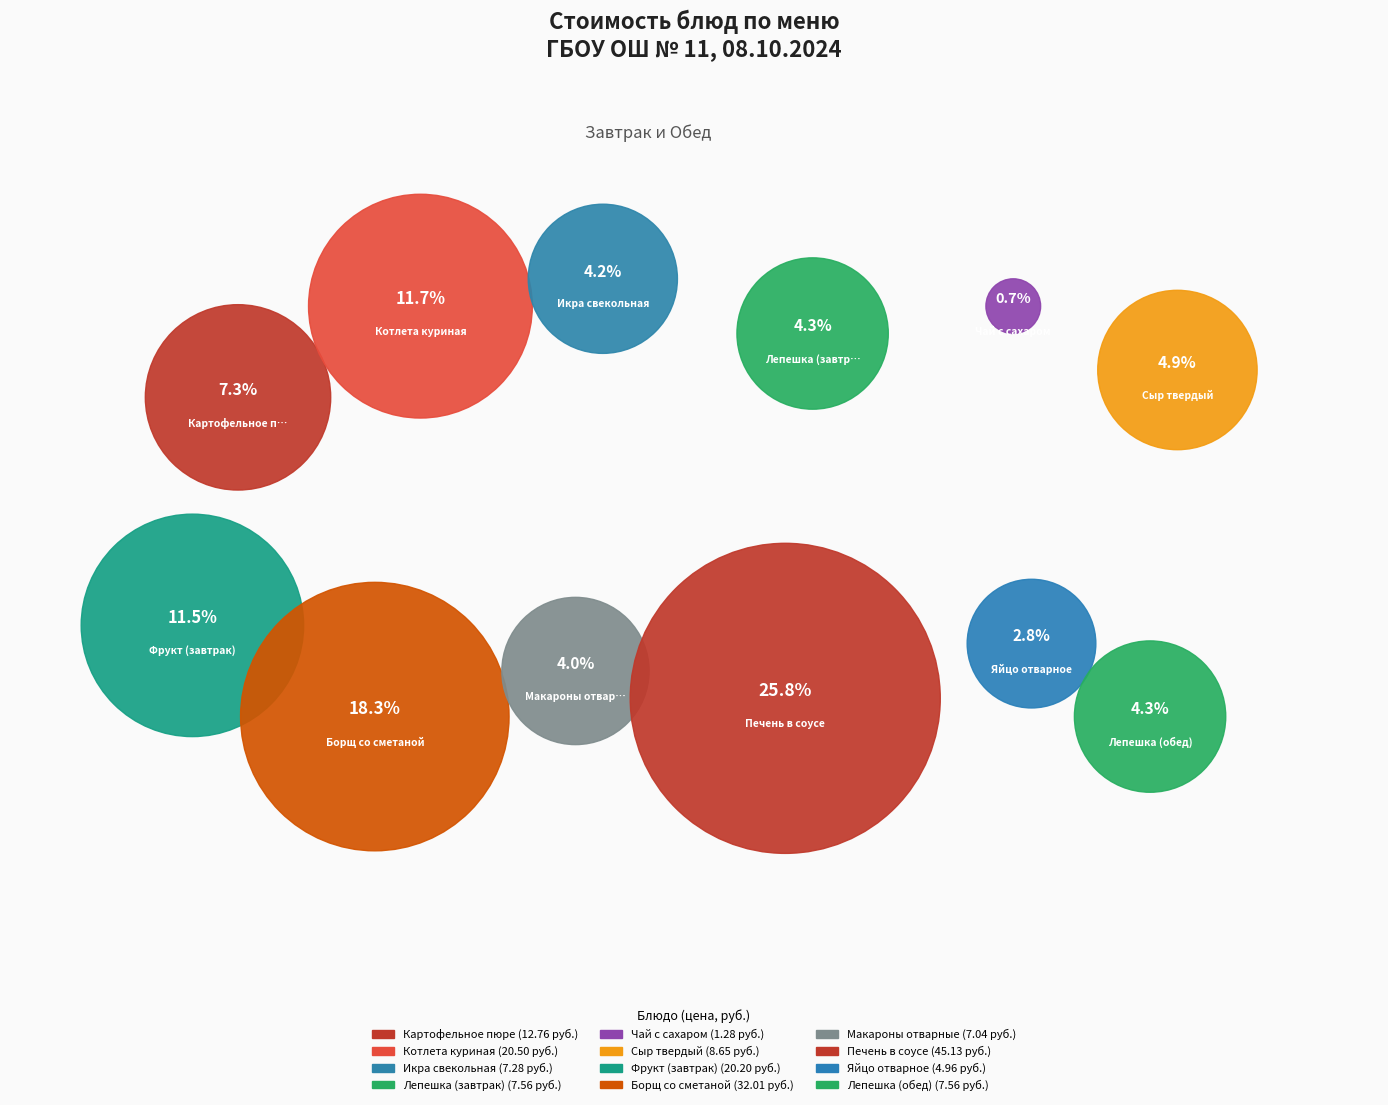

To the nearest percent, what portion does Котлета куриная represent?

12%